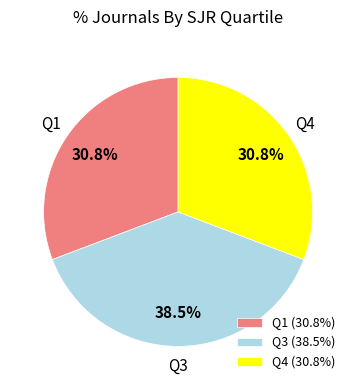

What percentage is NOT represented by Q3?

61.5%